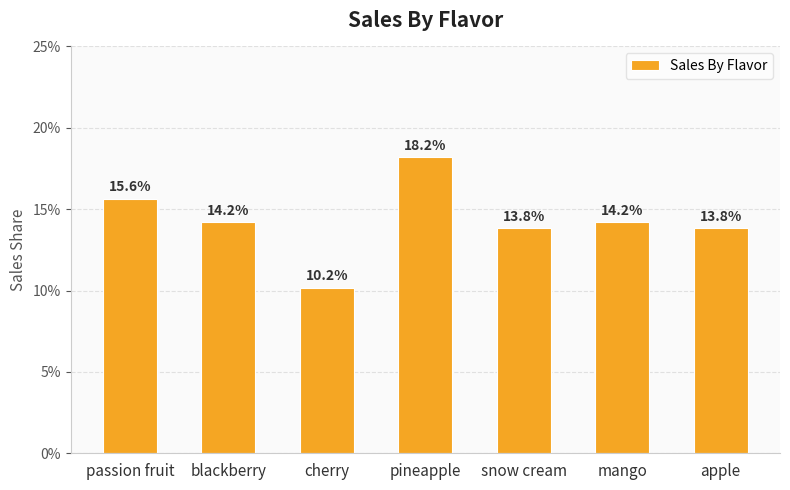

Reading left to right, extract all data points from this chart.

passion fruit=0.2	blackberry=0.1	cherry=0.1	pineapple=0.2	snow cream=0.1	mango=0.1	apple=0.1